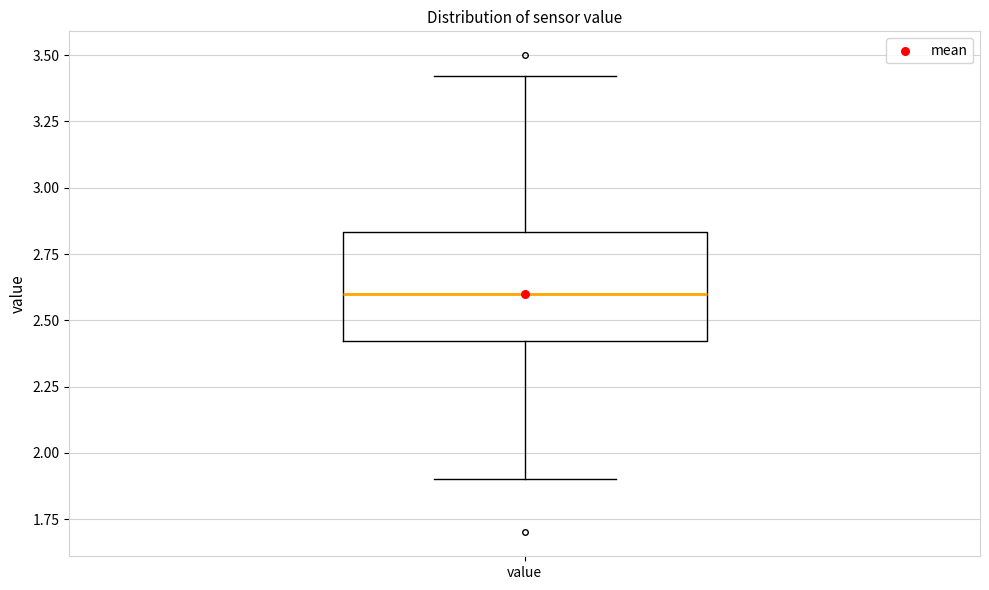

Transcribe this box plot: give where the median line is, the range the box spans, and where the two whiskers end, as read against the y-axis. The values are not printed on the chart, so give them approximately, as read against the axis.

median 2.60, box 2.40 to 2.85, whiskers 1.90 to 3.40